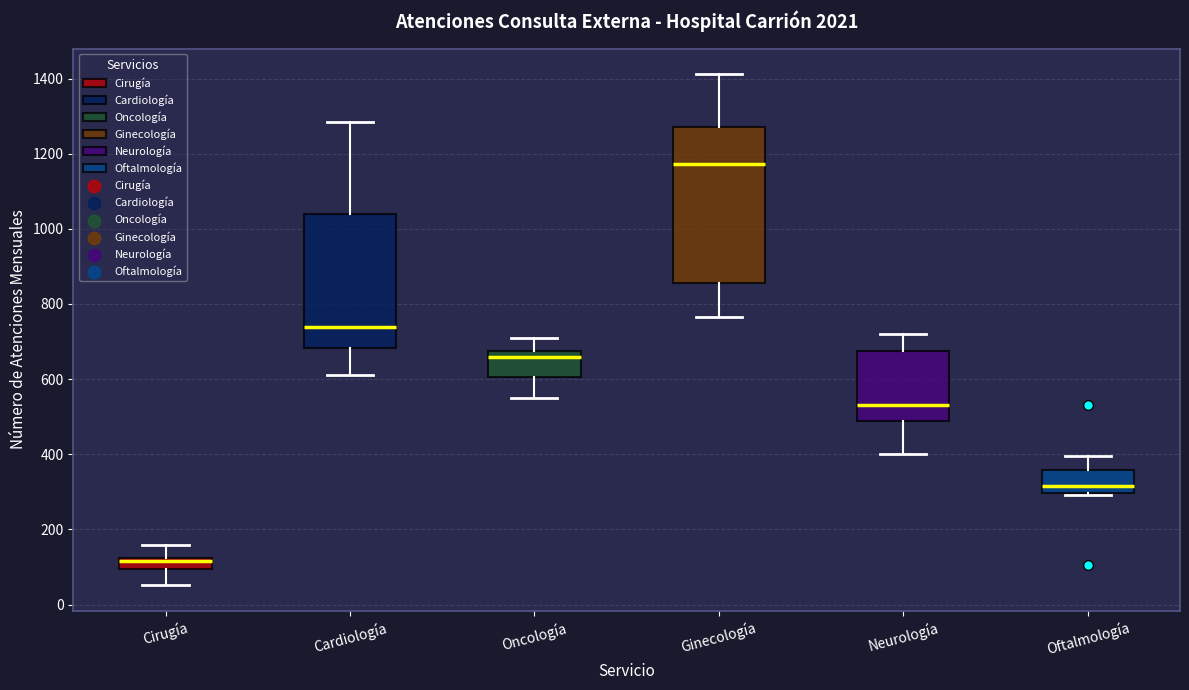

Which box has the highest median line?

Ginecología